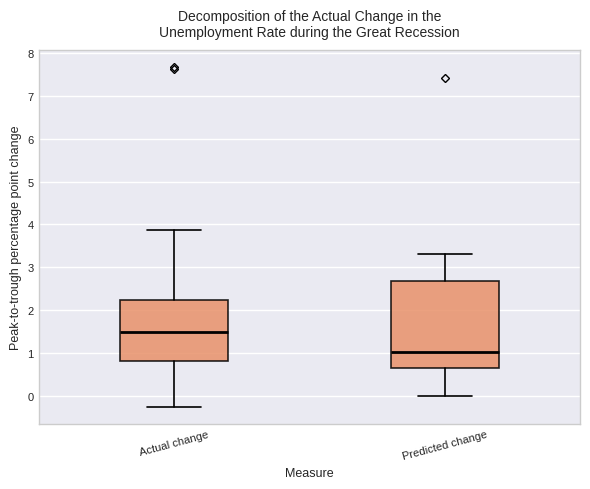

Reading left to right, read every box against the y-axis: the position of its median line, the range the box covers, and the ends of its whiskers. The values are not printed on the chart, so give them approximately, as read against the axis.

Actual change: median 1.5, box 0.8 to 2.2, whiskers -0.3 to 3.9
Predicted change: median 1.0, box 0.7 to 2.7, whiskers 0.0 to 3.3